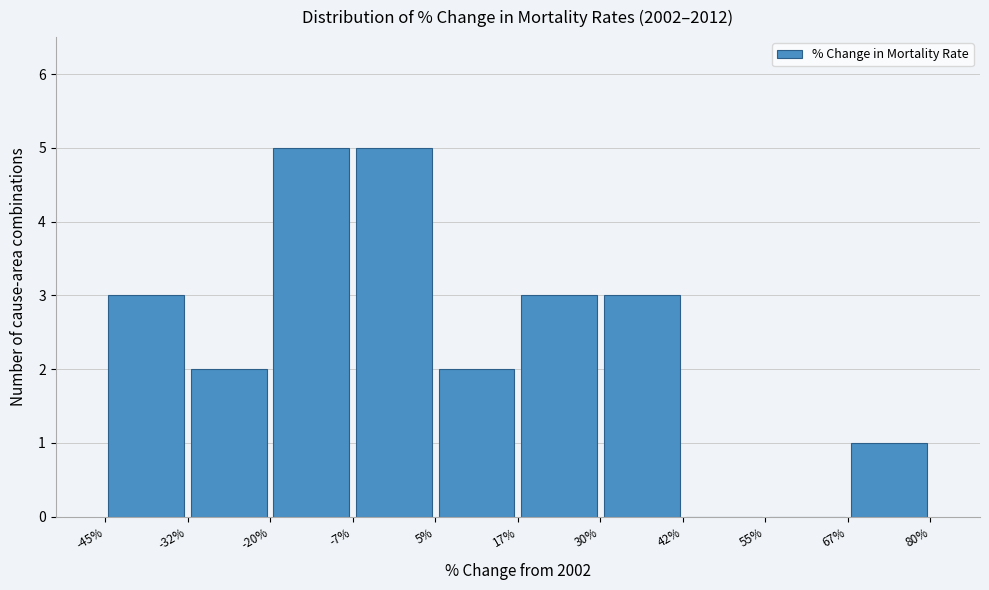

Reading left to right, transcribe this chart: for each bar, give the range it covers on the x-axis and its height. The values are not printed on the chart, so give them approximately, as read against the axis.

-45% to -32%: 3
-32% to -20%: 2
-20% to -7%: 5
-7% to 5%: 5
5% to 17%: 2
17% to 30%: 3
30% to 42%: 3
42% to 55%: 0
55% to 67%: 0
67% to 80%: 1